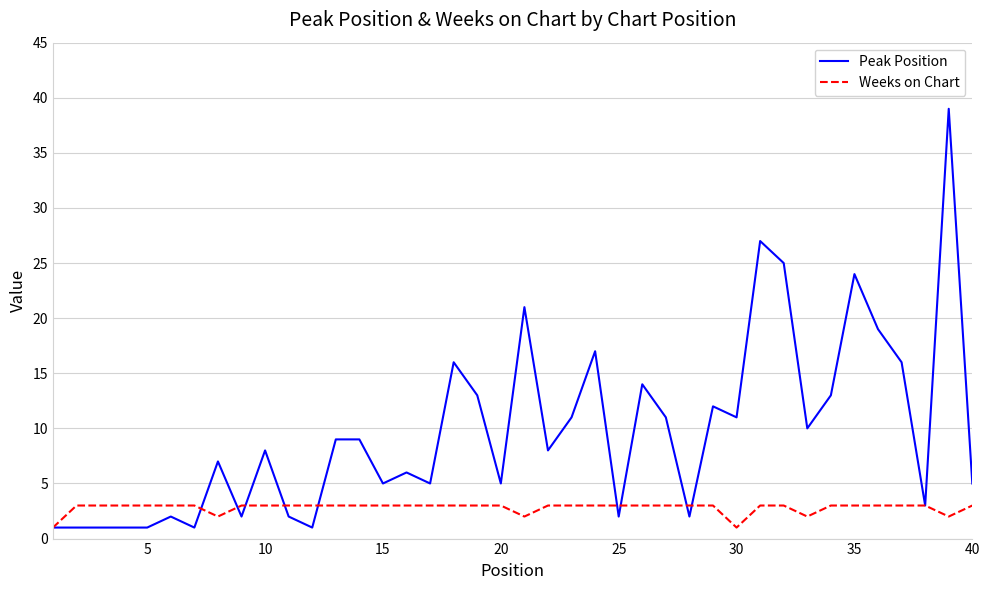

Does the chart display data point markers on the line(s)?

No